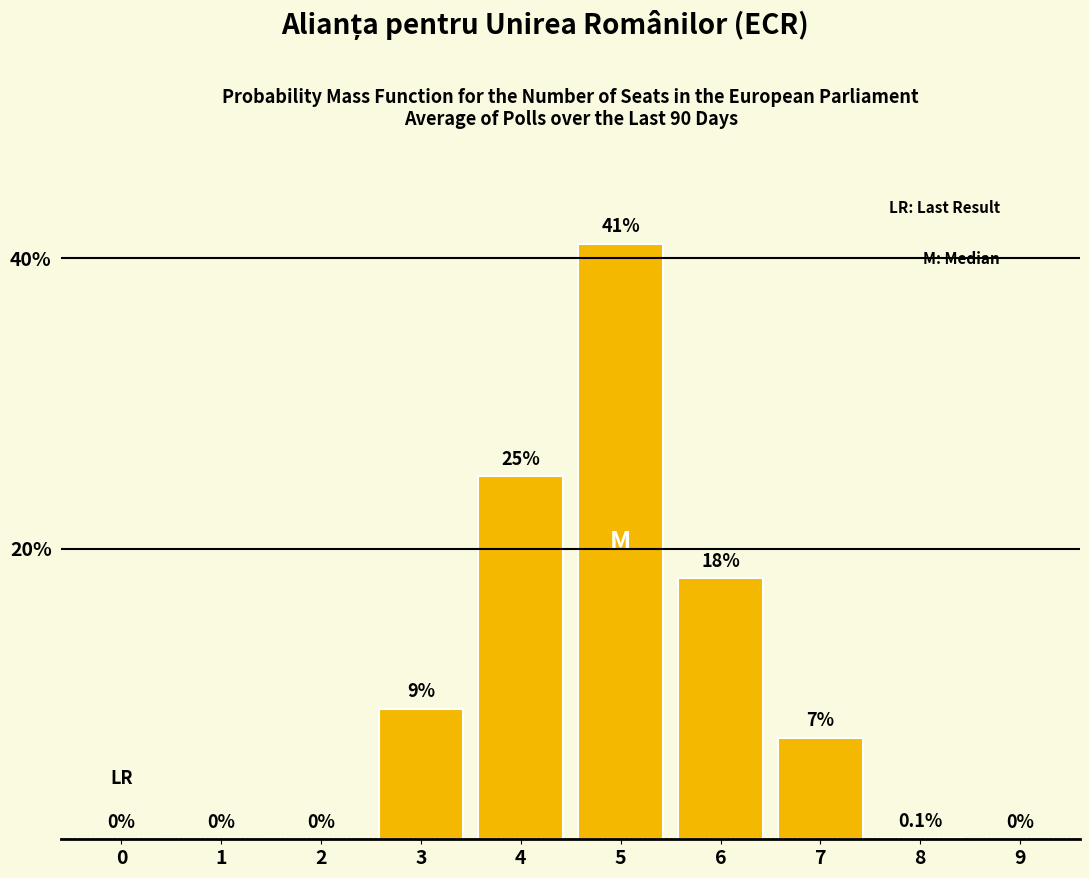

Reading left to right, what are all the values shown in this chart?

0=0.0	1=0.0	2=0.0	3=9.0	4=25.0	5=41.0	6=18.0	7=7.0	8=0.1	9=0.0